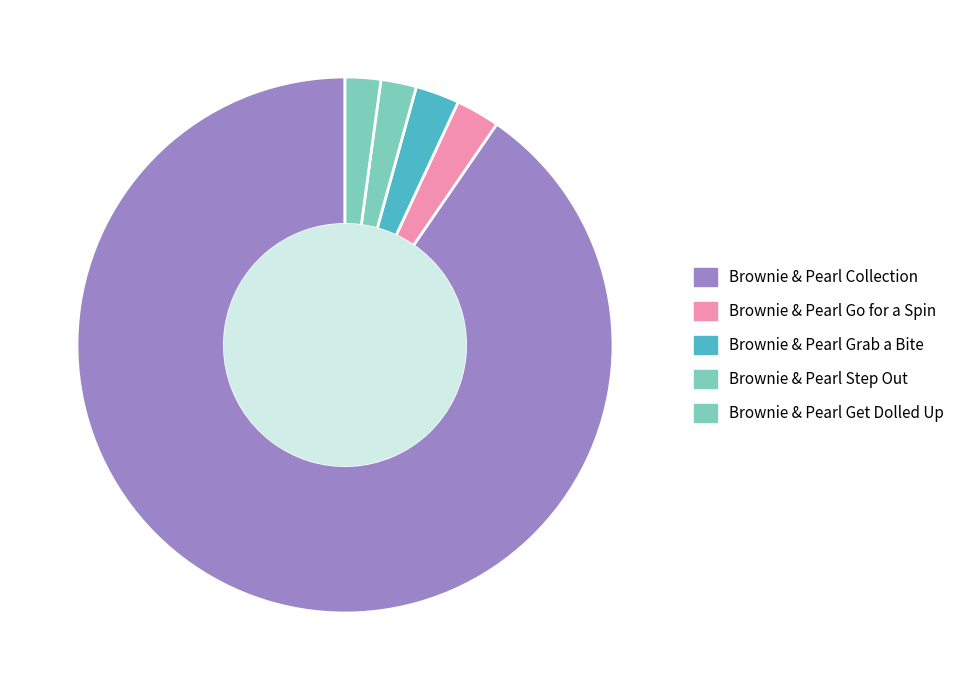

What percentage is the Brownie & Pearl Step Out slice, to the nearest percent?

2%